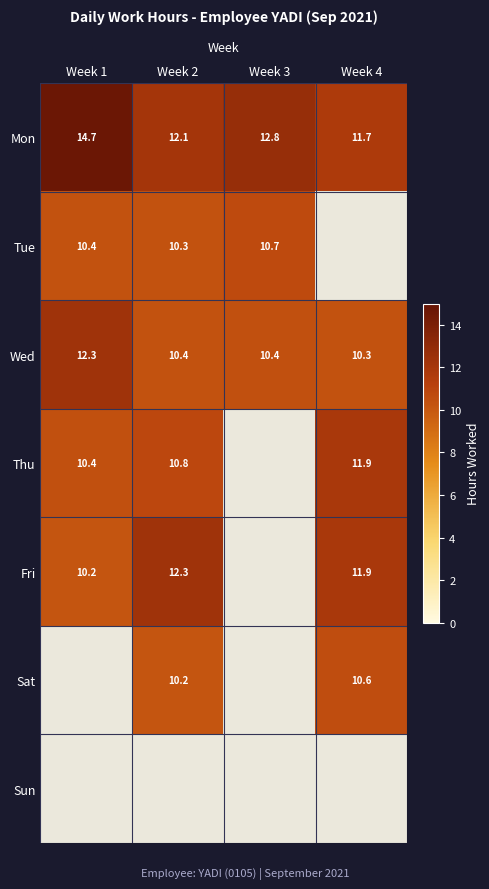

What is the difference between the maximum and minimum values in the Mon series?

3.0